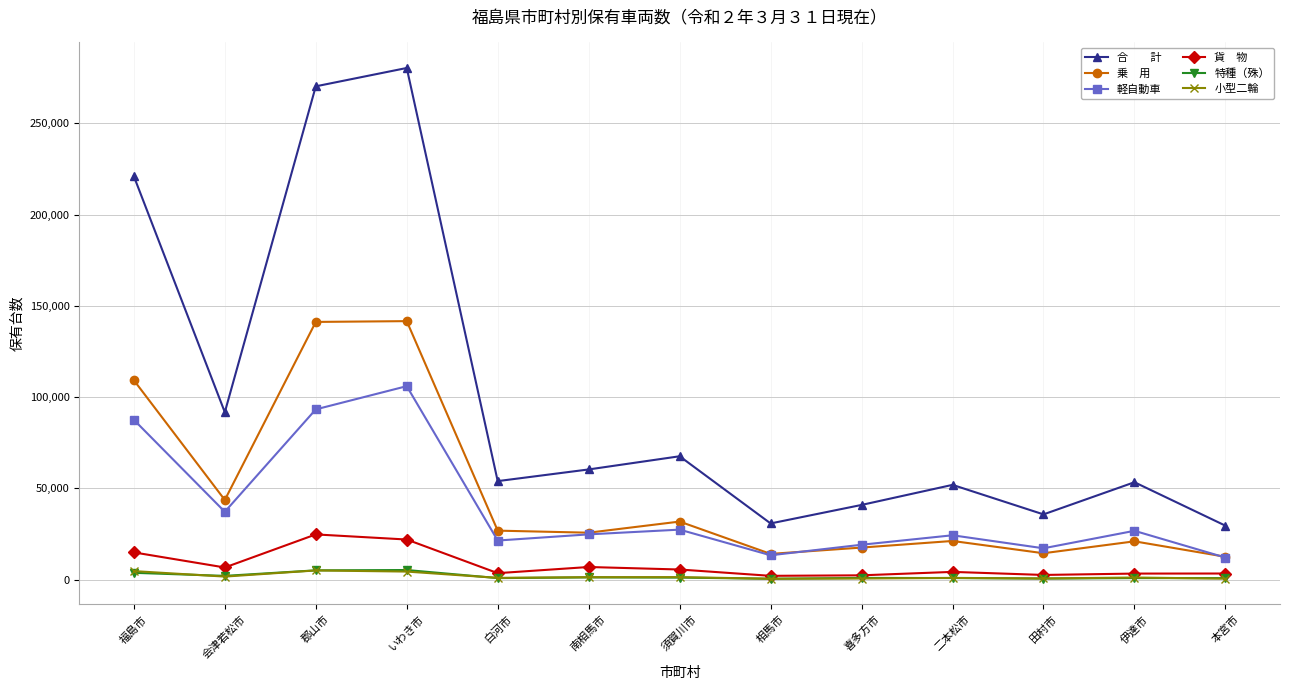

At which category is the sum across all series the highest?

いわき市